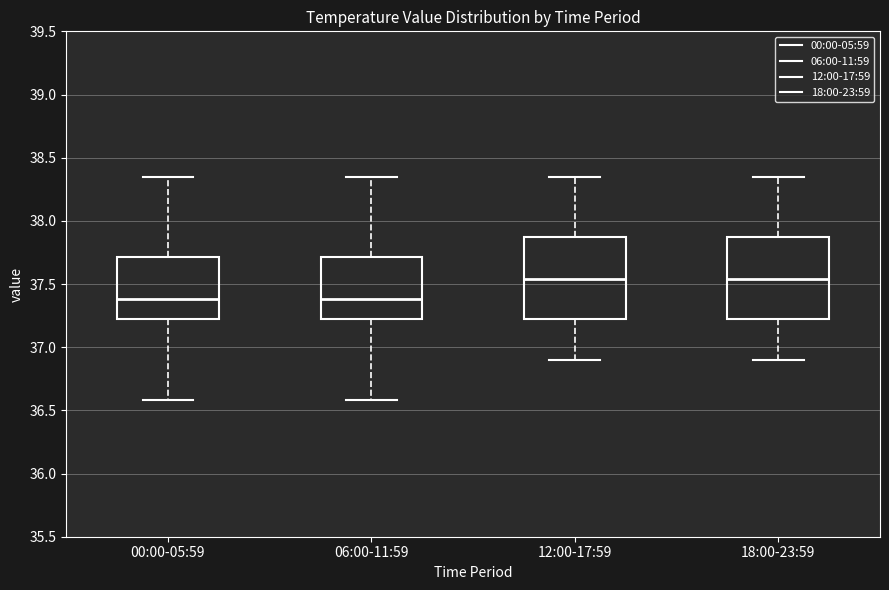

Where does the median line of the box for 18:00-23:59 sit on the y-axis? The values are not printed on the chart, so give them approximately, as read against the axis.

37.55